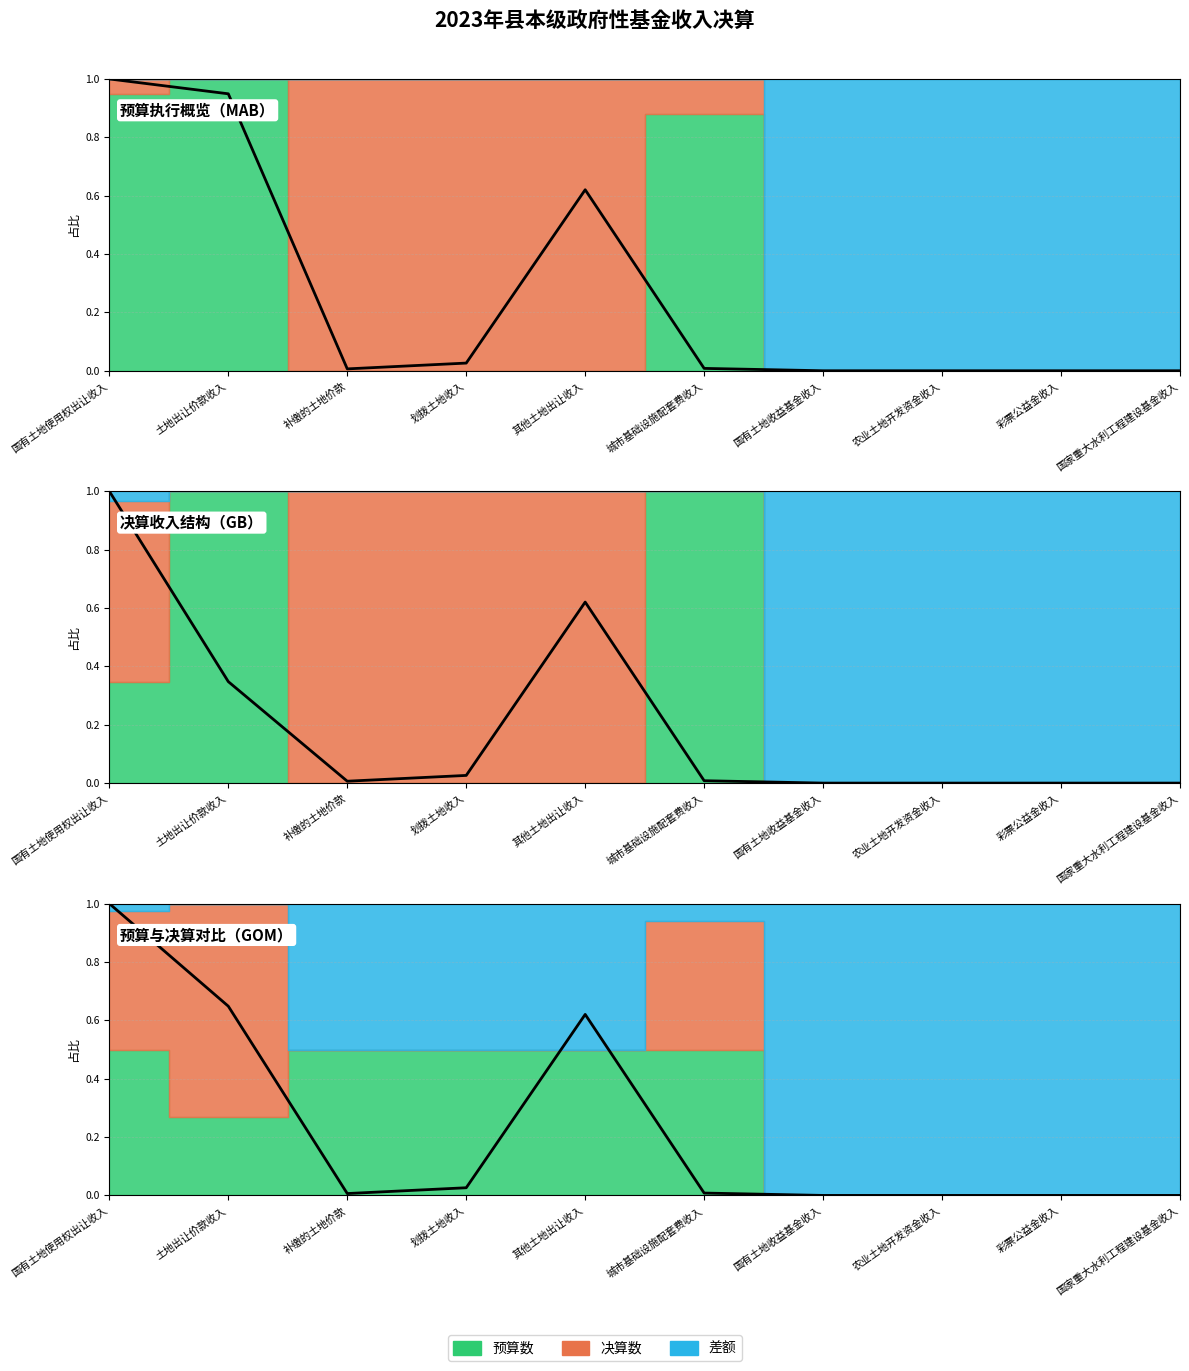

How many points are lower than both their immediate neighbors (excluding endpoints)?

1